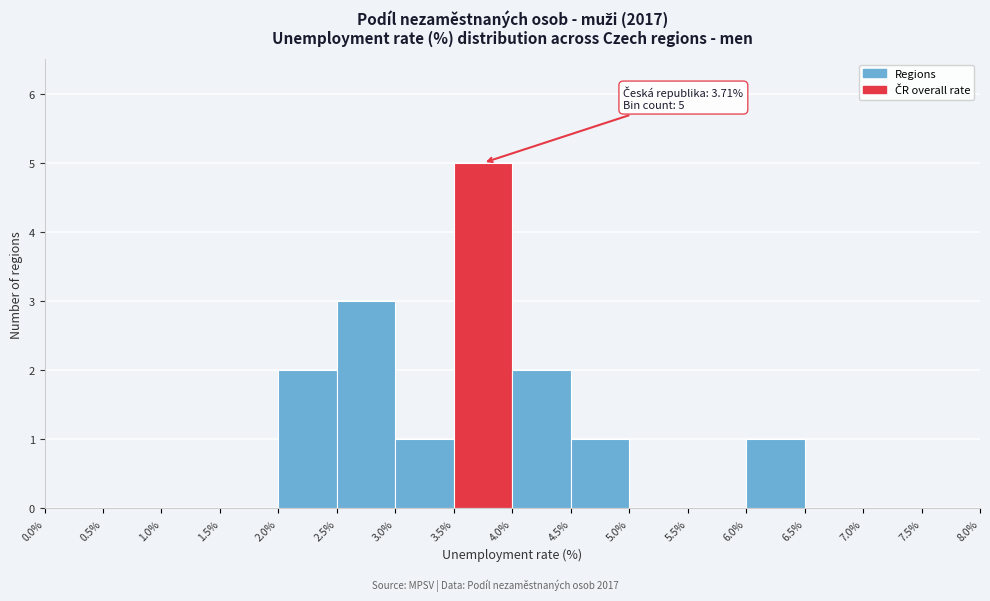

Over which range of the x-axis is the bar tallest?

3.5% to 4.0%